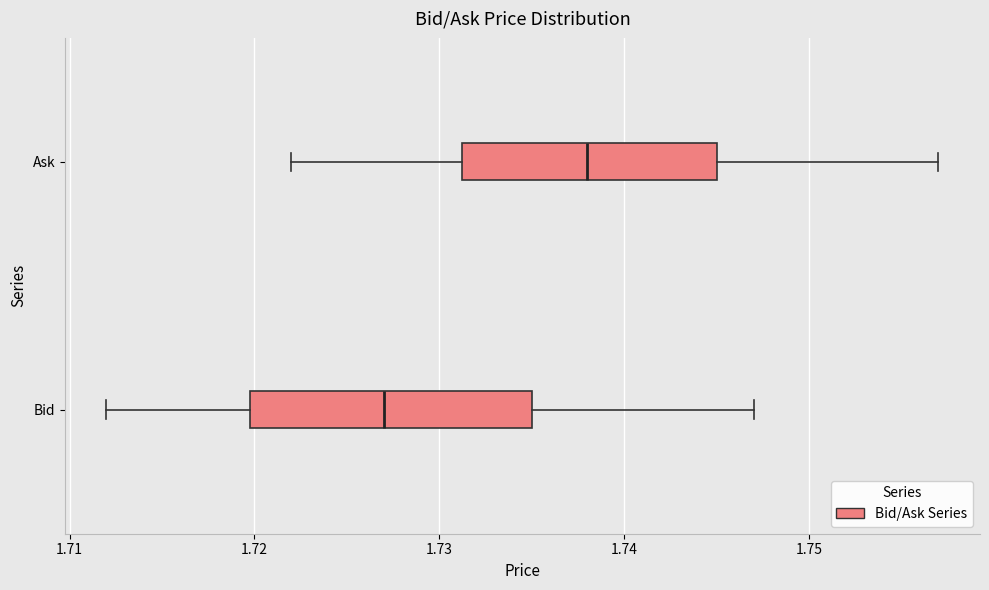

Where does the left whisker of the box for Ask end on the x-axis? The values are not printed on the chart, so give them approximately, as read against the axis.

1.722